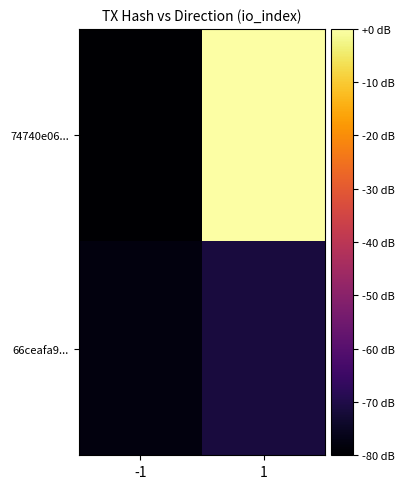

How many data points does each series have?

2